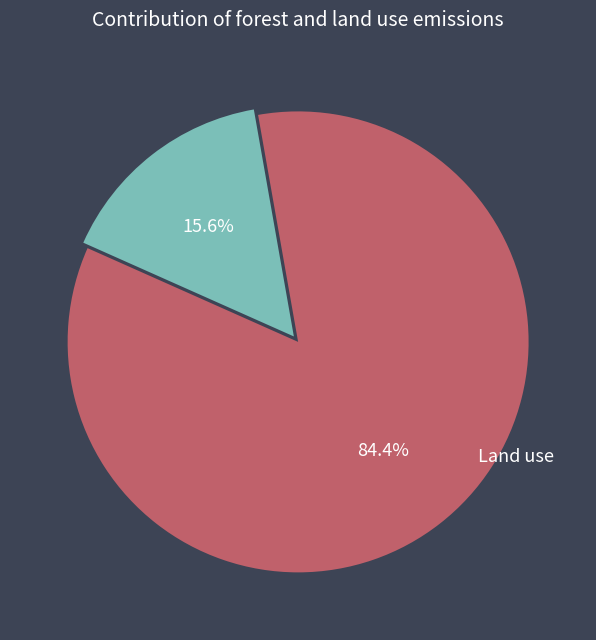

How many slices are in this pie chart?

2